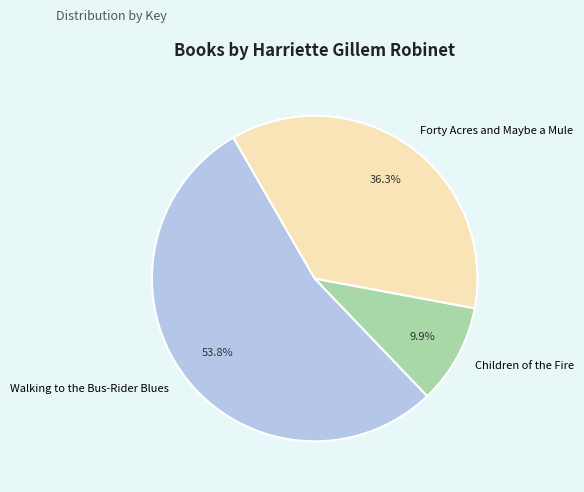

To the nearest percent, what percentage of the pie is Walking to the Bus-Rider Blues?

54%